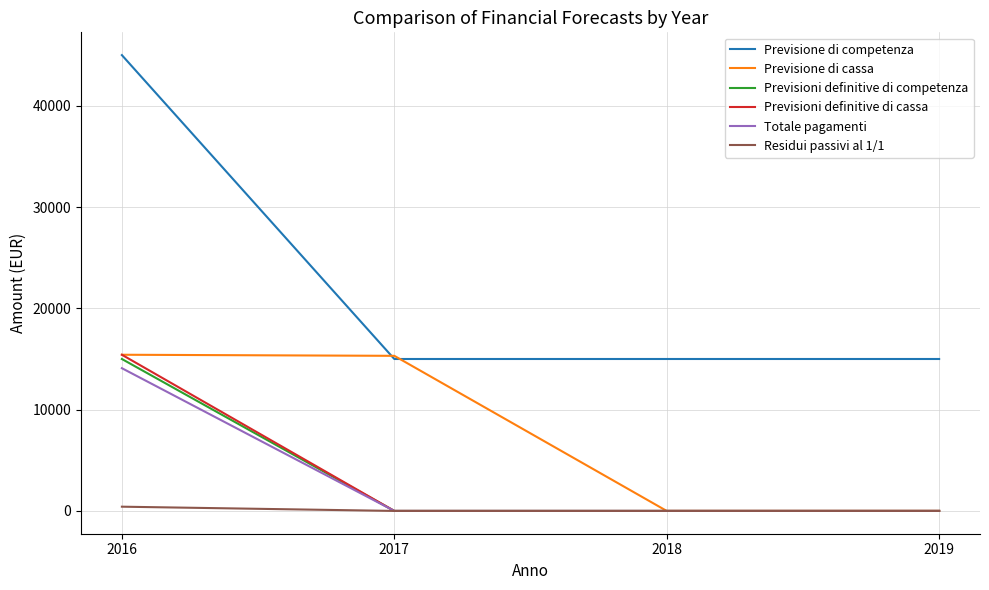

Which label corresponds to the largest value in the chart?

2016